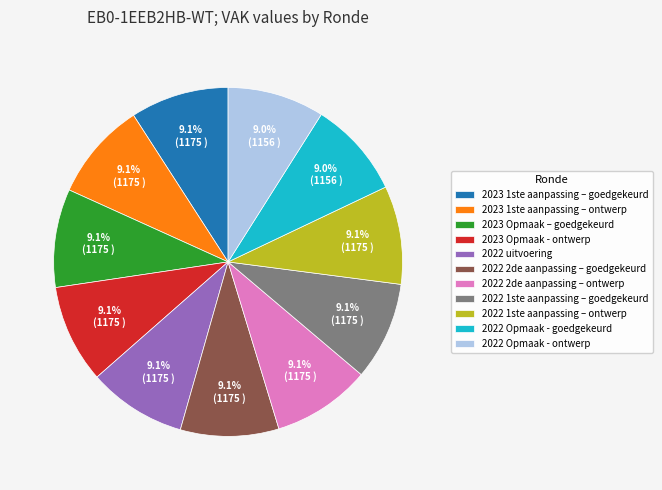

Does 2022 2de aanpassing – ontwerp account for over 50% of the chart?

No